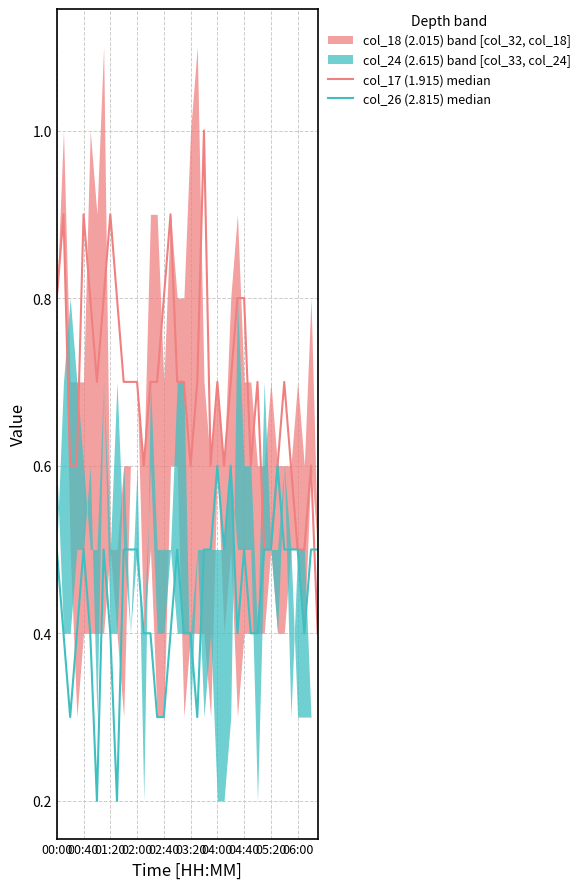

List the series in order of their overall mean, highest first.

col_17 (1.915) median, col_26 (2.815) median